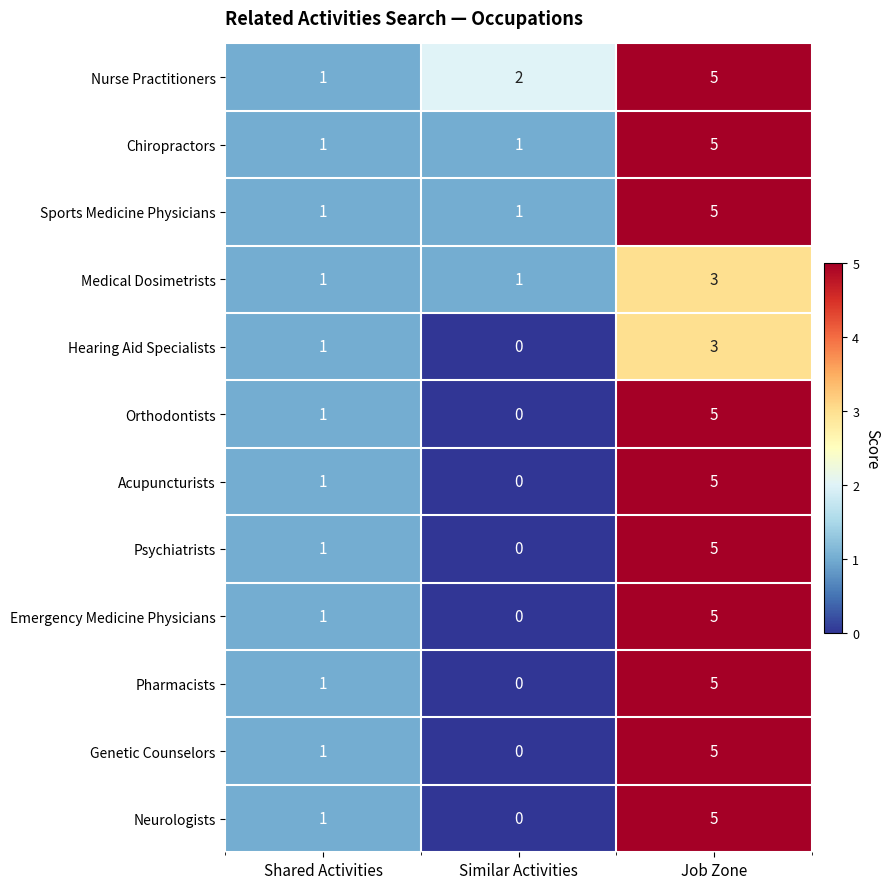

Count the number of data series in this chart.

12